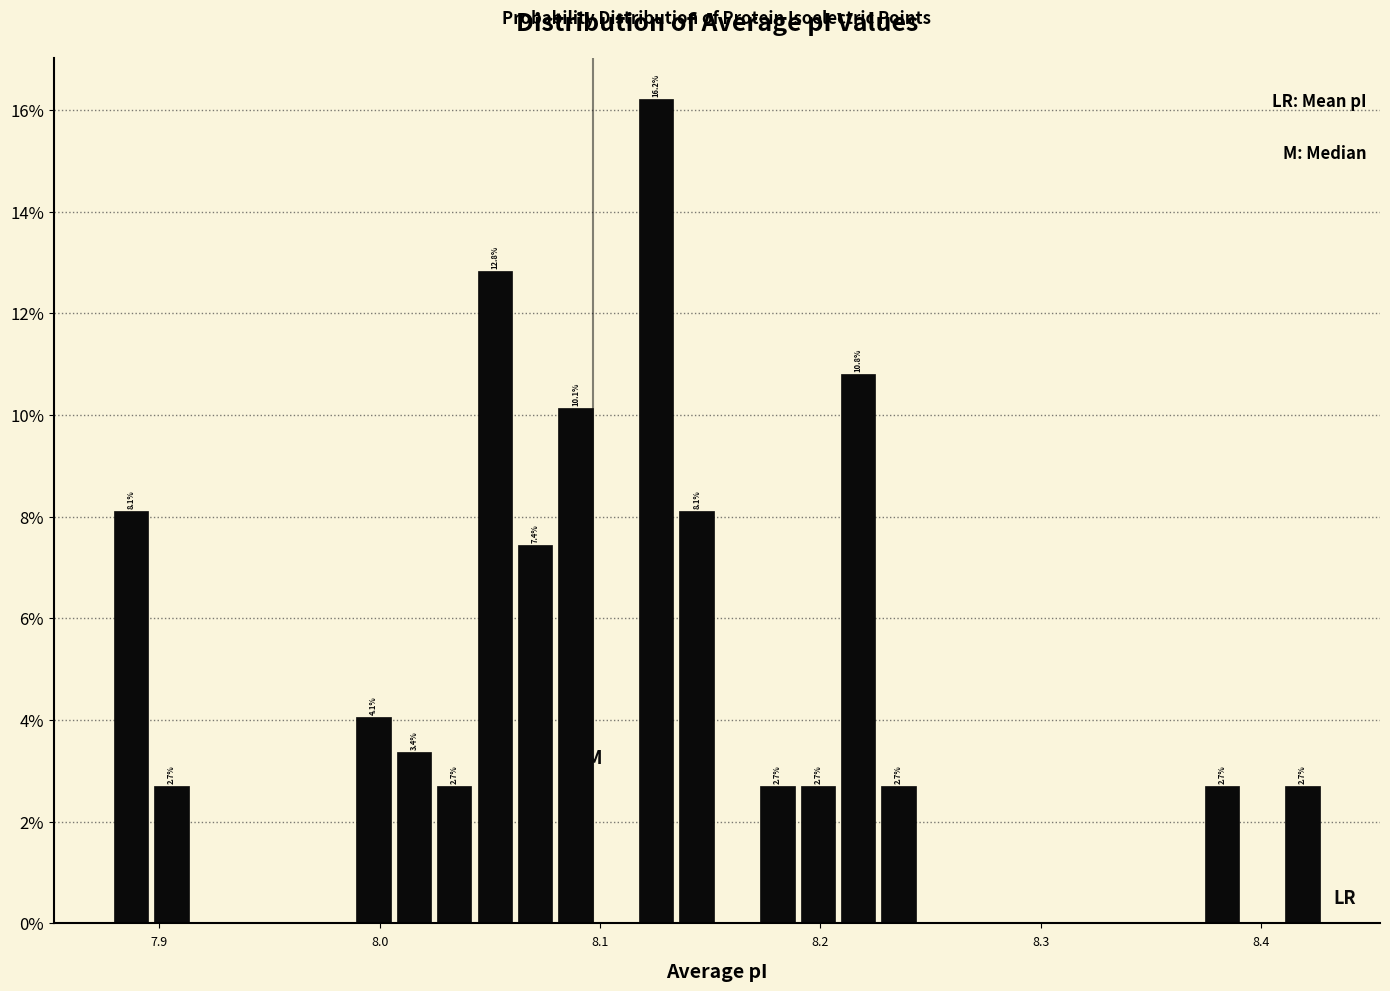

Read against the x-axis, roughly where is the centre of the tallest bar?

8.13